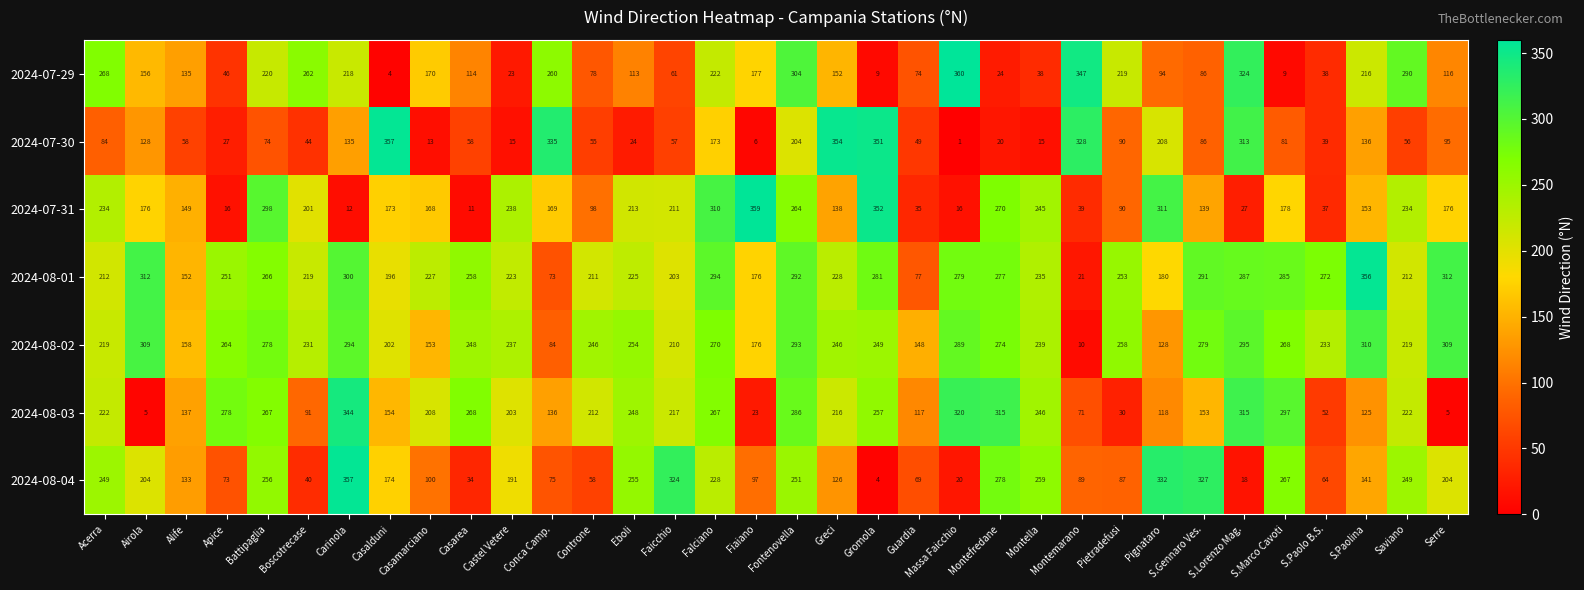

What is the sum of the 2024-08-02 values at S.Paolina and Battipaglia?

588